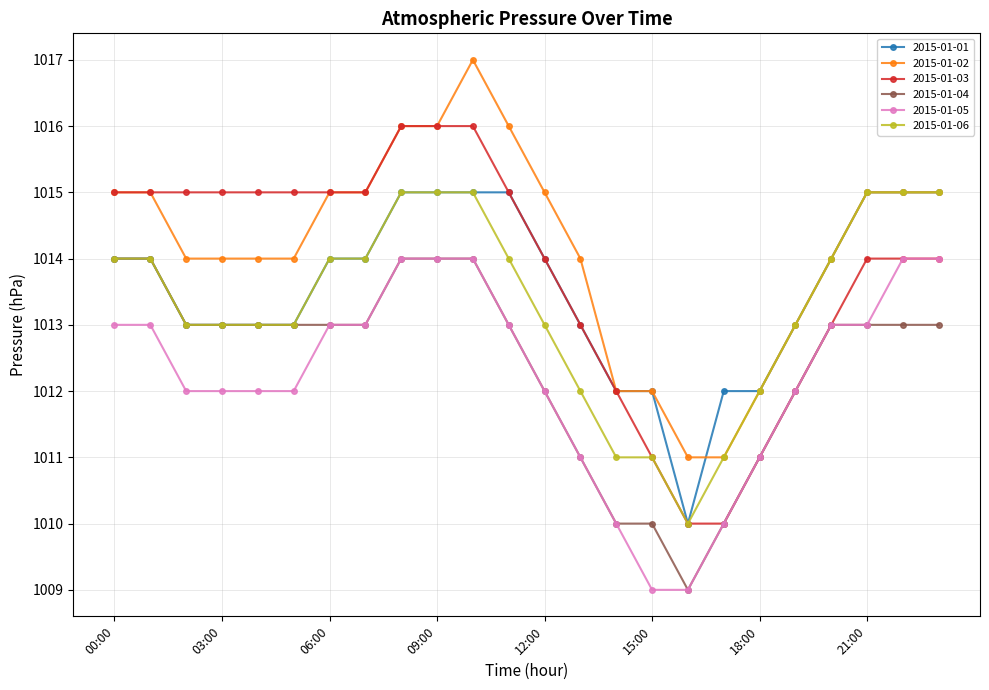

What is the maximum value for 2015-01-01?

1015